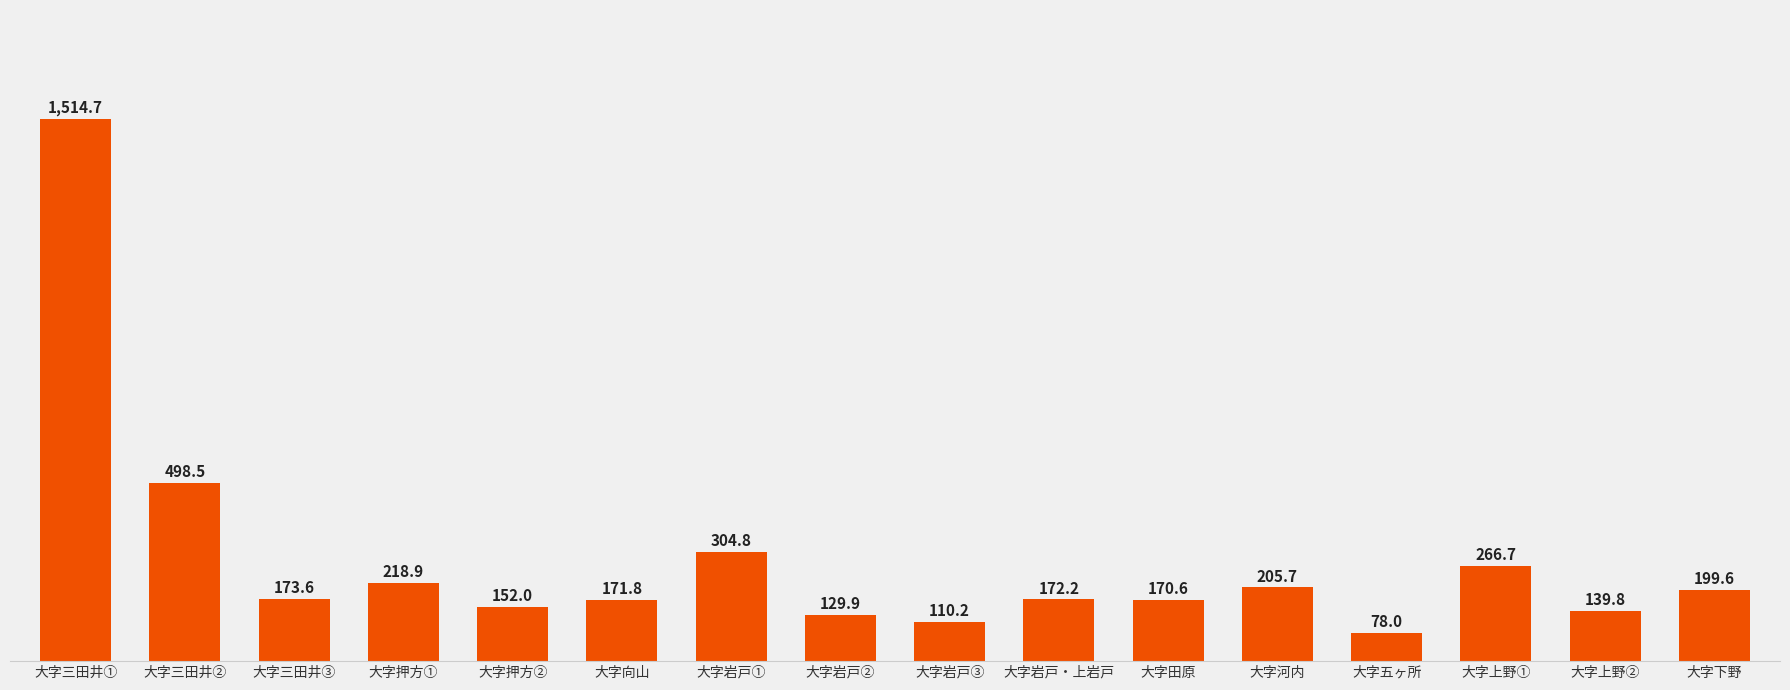

How many bars are there in total?

16